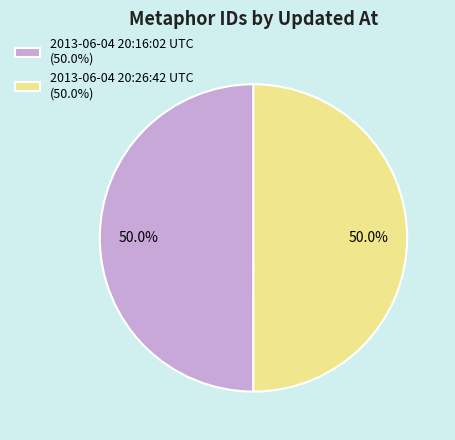

Is the sum of 2013-06-04 20:16:02 UTC (50.0%) and 2013-06-04 20:26:42 UTC (50.0%) greater than half?

Yes